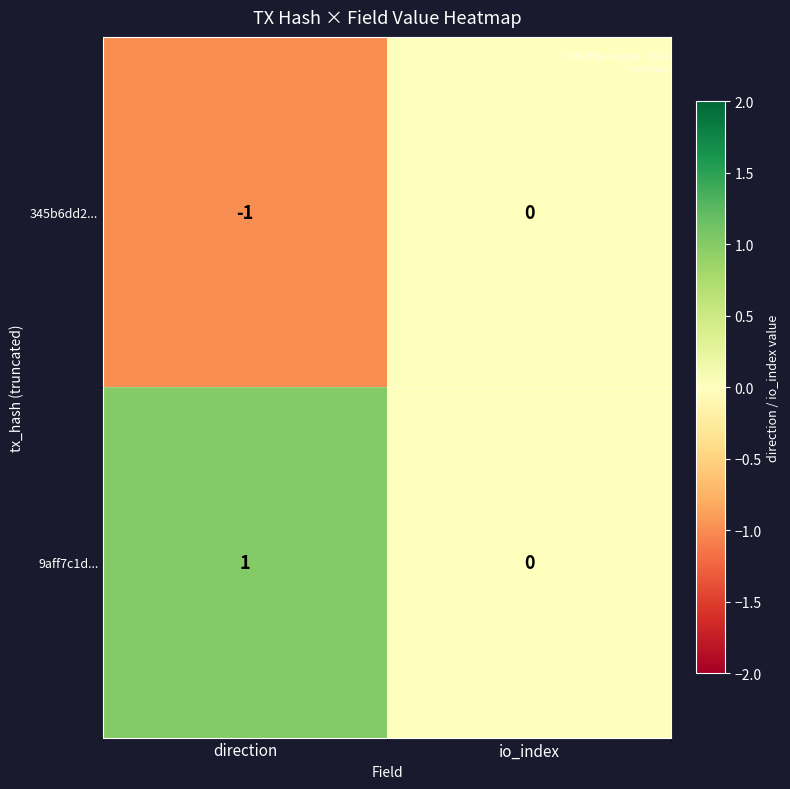

Which category has the highest value across all series?

direction